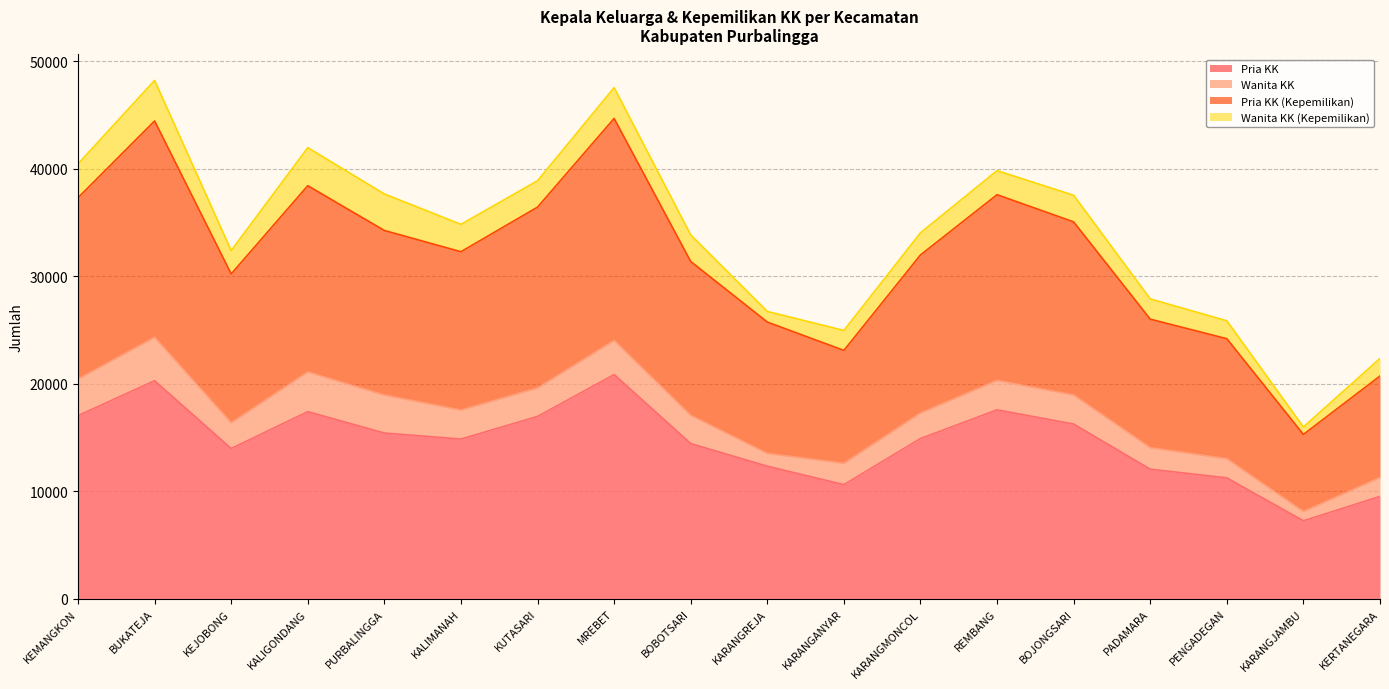

What is the total value across all series at KARANGANYAR?

24950